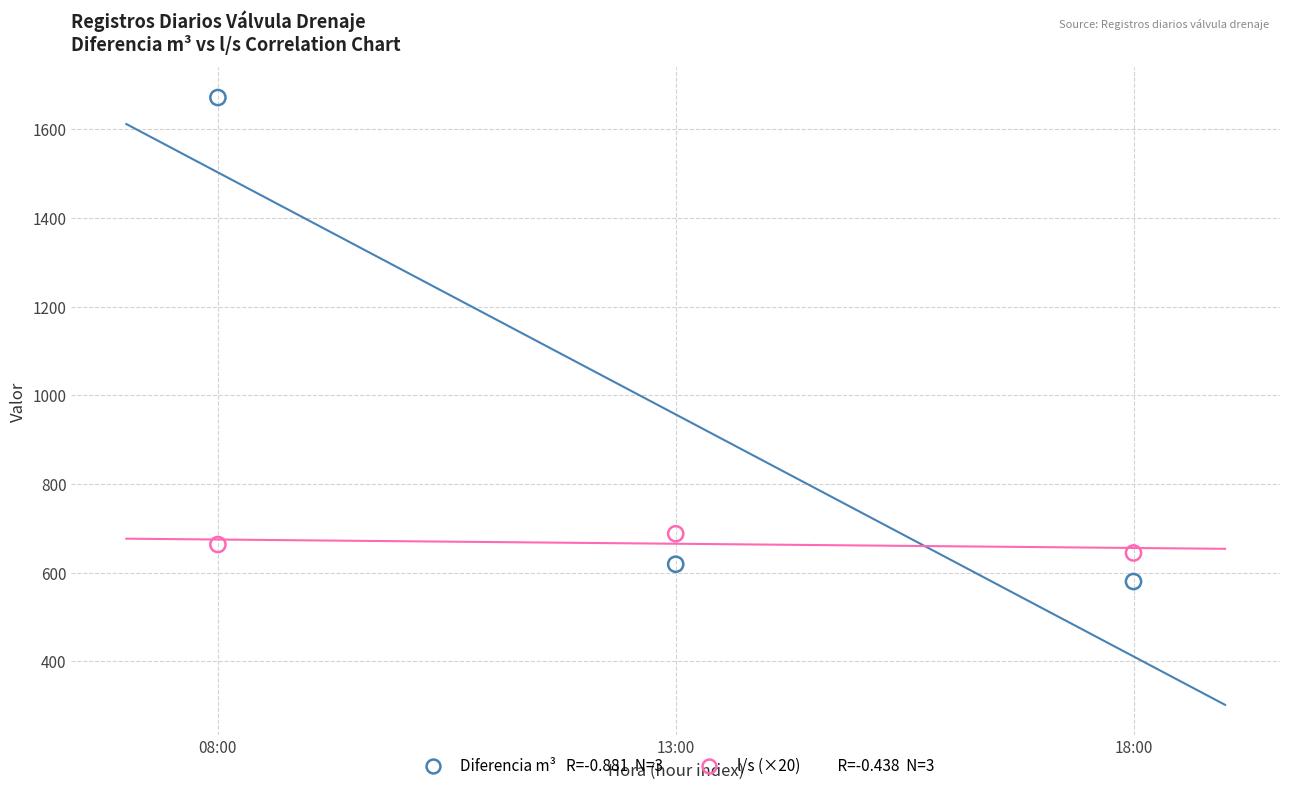

Across all series, what Y value is closest to 1126?

687.8